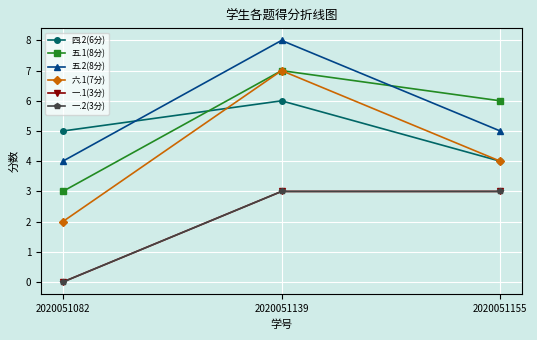

At 2020051139, list the series in order from smallest to largest.

一.1(3分), 一.2(3分), 四.2(6分), 五.1(8分), 六.1(7分), 五.2(8分)